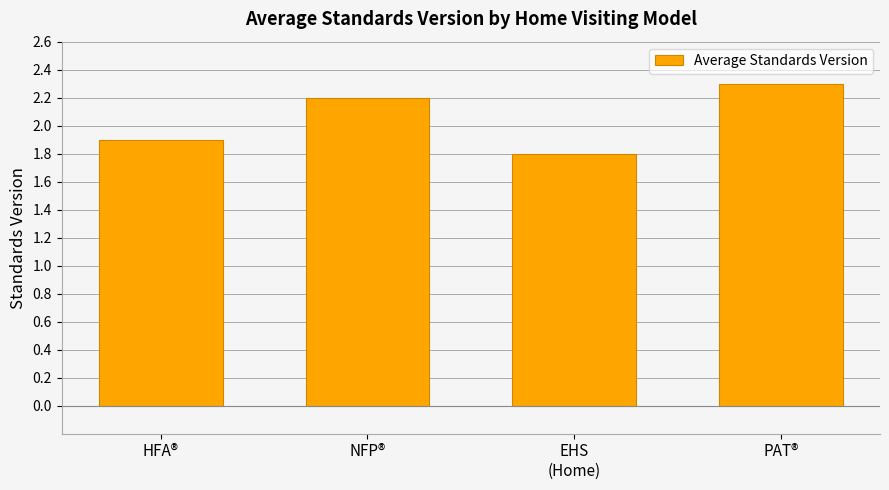

List the labels in order of value, largest first.

PAT®, NFP®, HFA®, EHS
(Home)